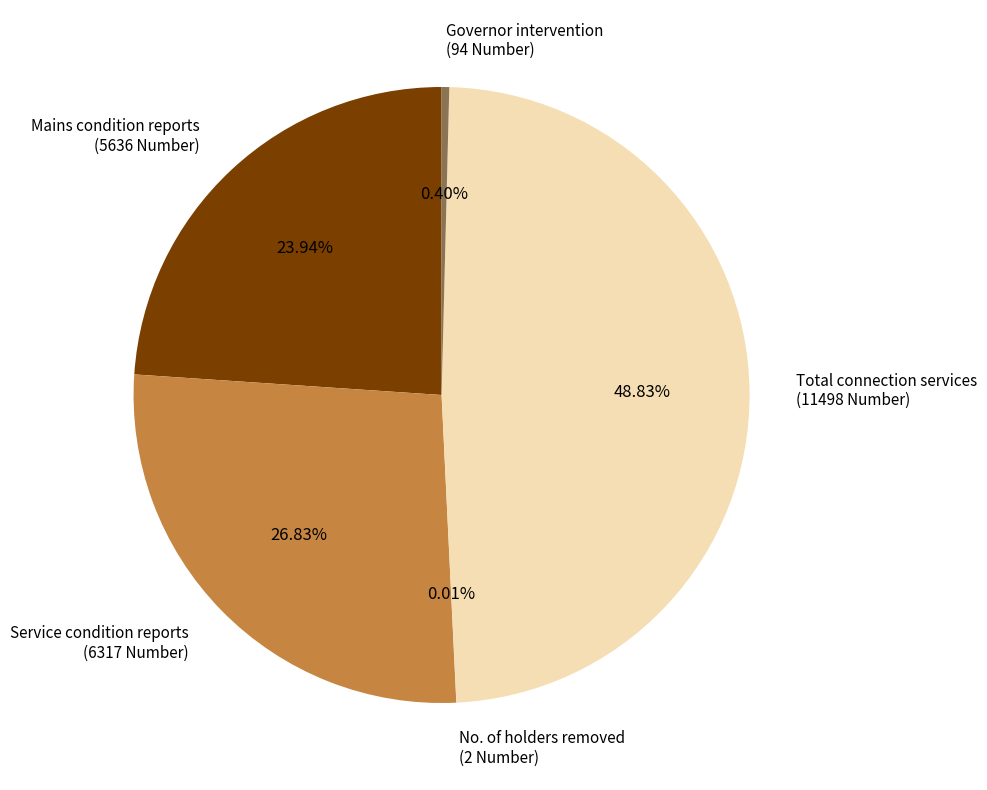

Combined, do Service condition reports (6317 Number) and Total connection services (11498 Number) account for over 50%?

Yes